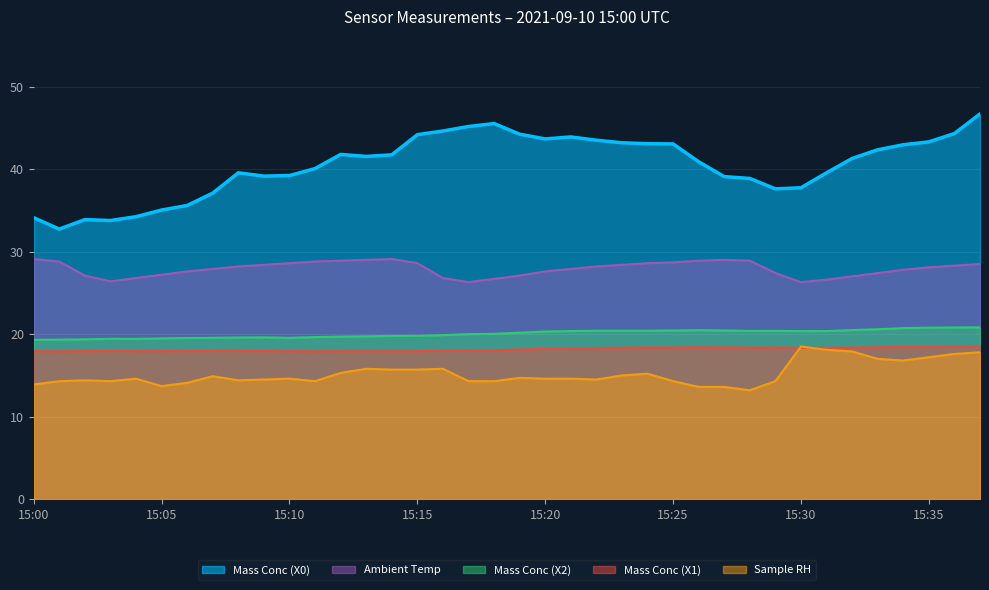

Where is the first local minimum for X1_M11?

15:01